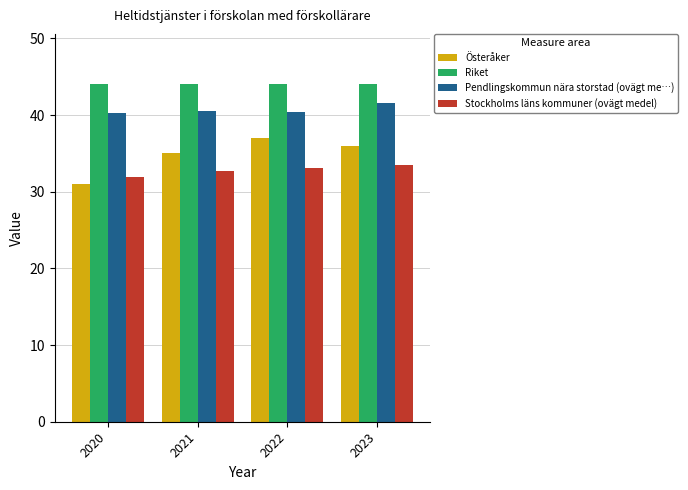

What is the spread (max minus min) of values at 2023?

10.5